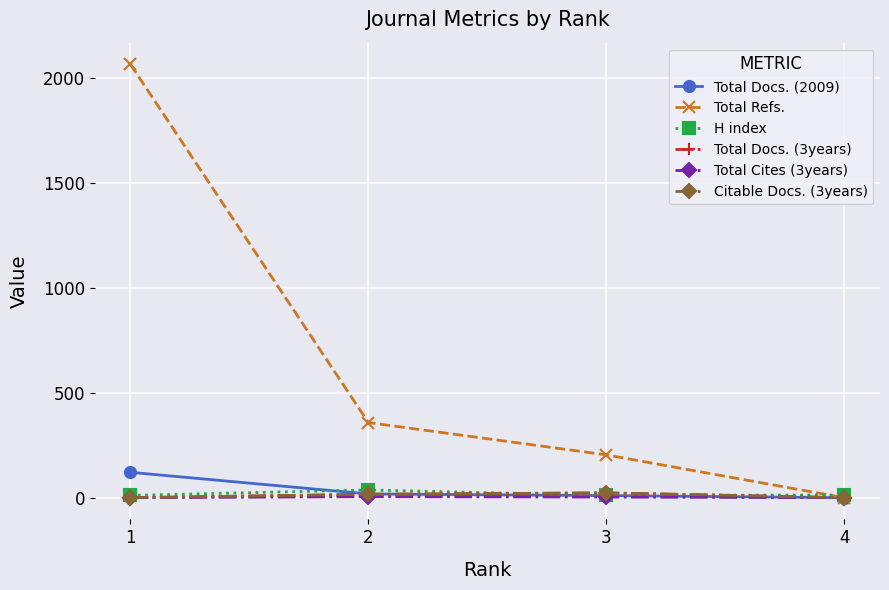

True or false: Total Refs. and Total Docs. (2009) intersect in this chart.

False